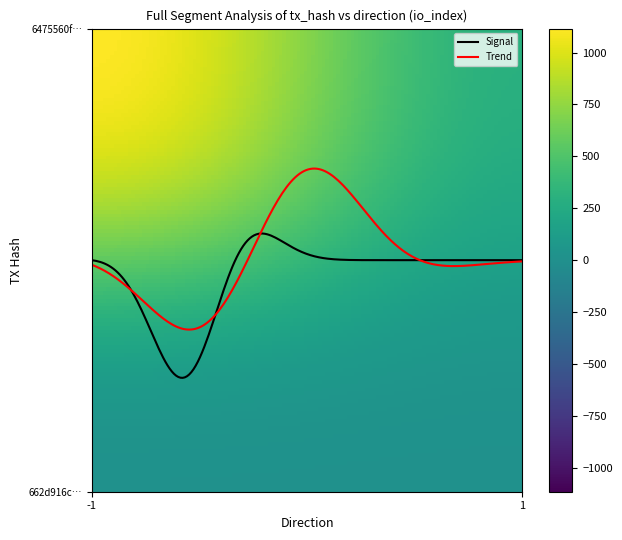

What are all the series names shown in the legend?

Signal, Trend